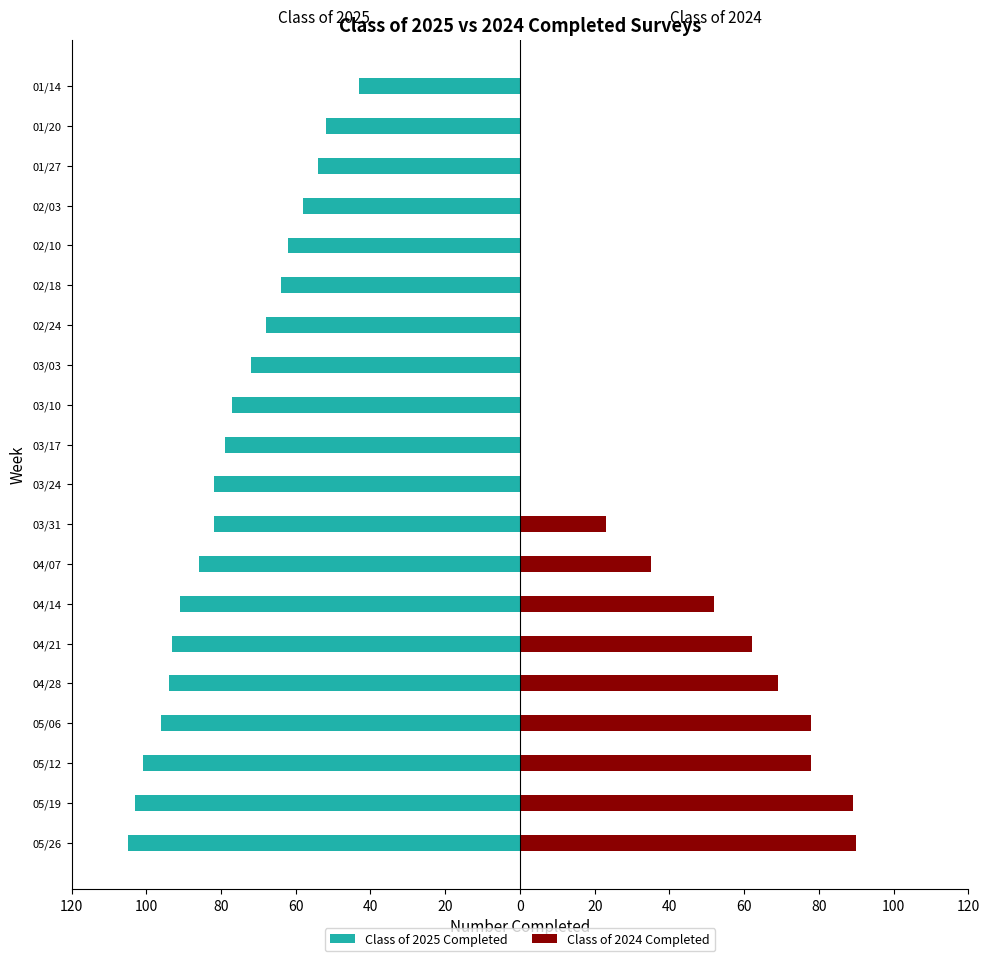

Which series has the widest spread of values?

Class of 2024 Completed